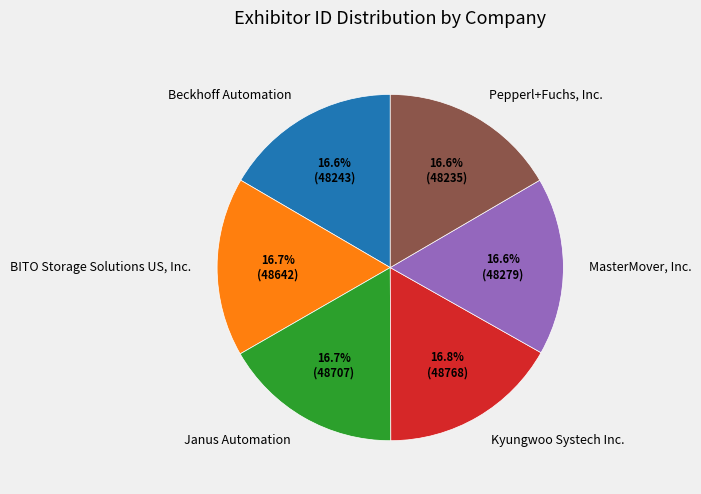

Do MasterMover, Inc. and Pepperl+Fuchs, Inc. together represent more than half of the pie?

No